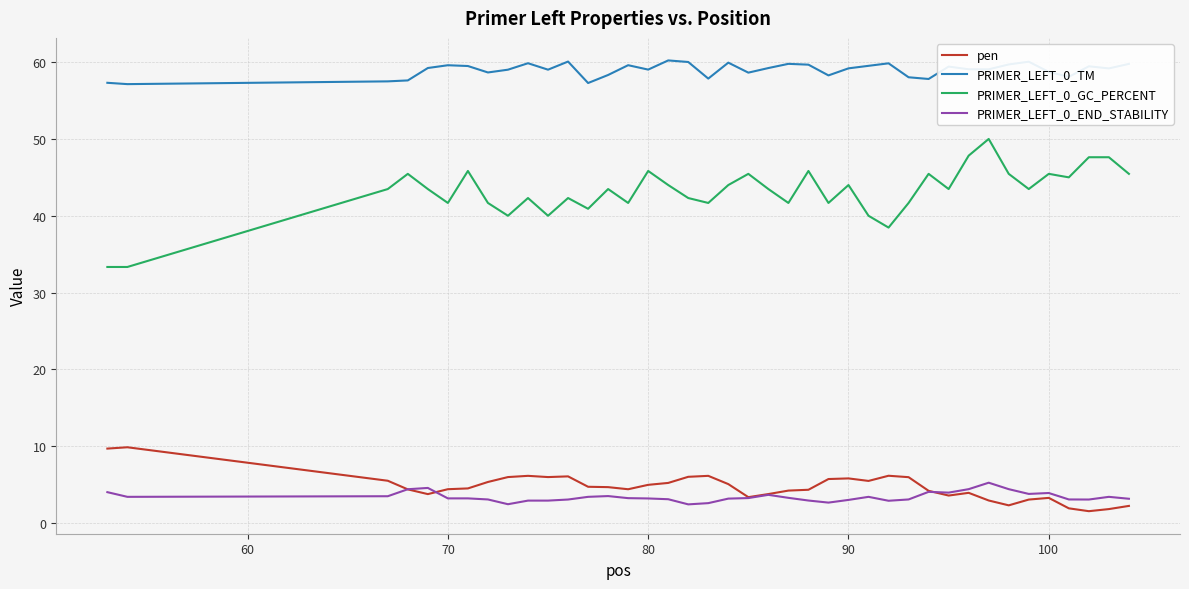

How many distinct data groups are displayed?

4